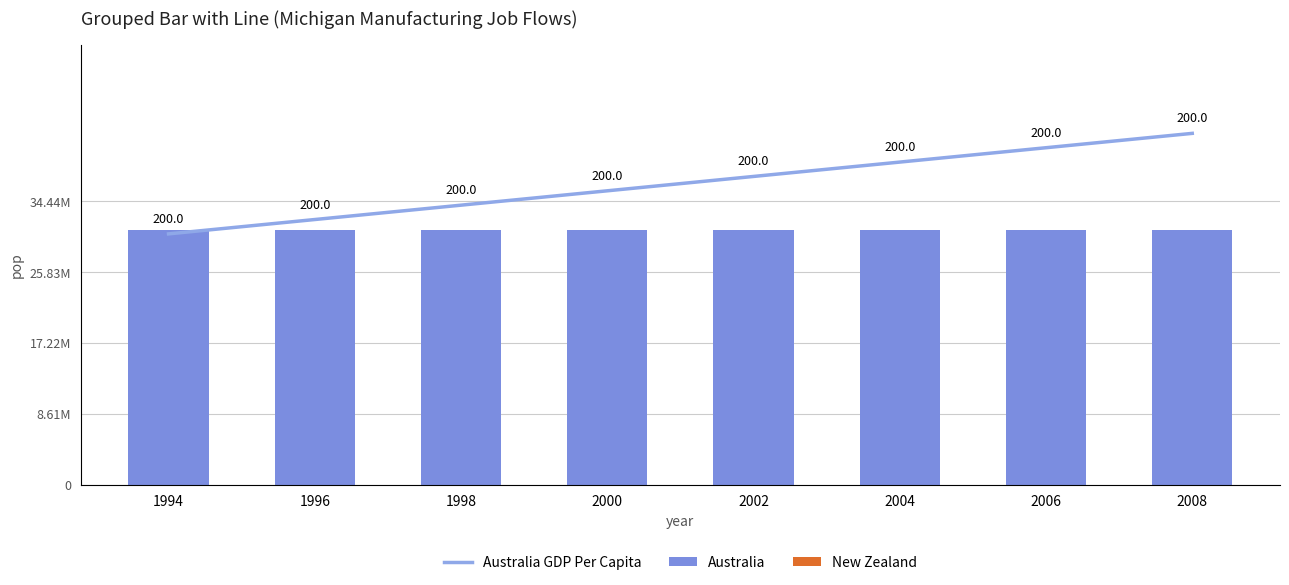

Reading right to left, extract all data points from this chart.

Australia: 2008=180.0	2006=180.0	2004=180.0	2002=180.0	2000=180.0	1998=180.0	1996=180.0	1994=180.0
New Zealand: 2008=0.0	2006=0.0	2004=0.0	2002=0.0	2000=0.0	1998=0.0	1996=0.0	1994=0.0
Australia GDP Per Capita: 2008=280.0	2006=268.6	2004=257.1	2002=245.7	2000=234.3	1998=222.9	1996=211.4	1994=200.0